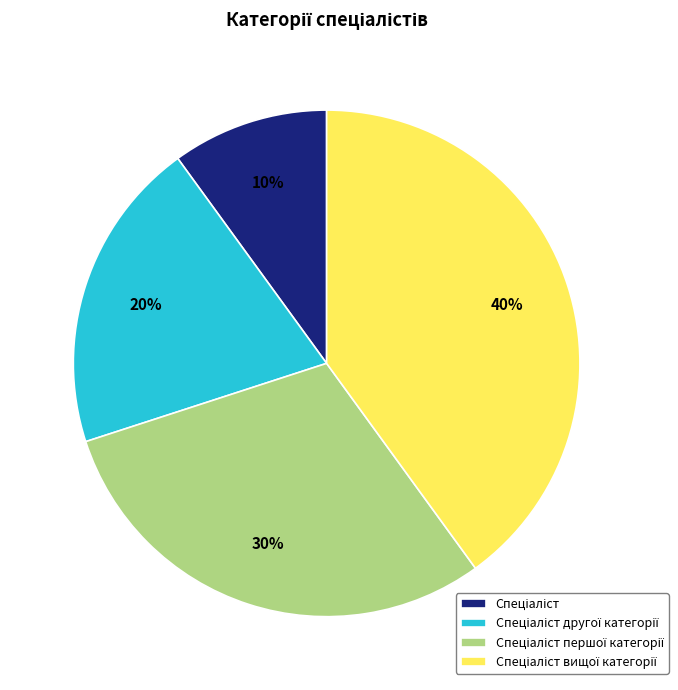

To the nearest percent, what is the difference between the largest and smallest slice percentages?

30%